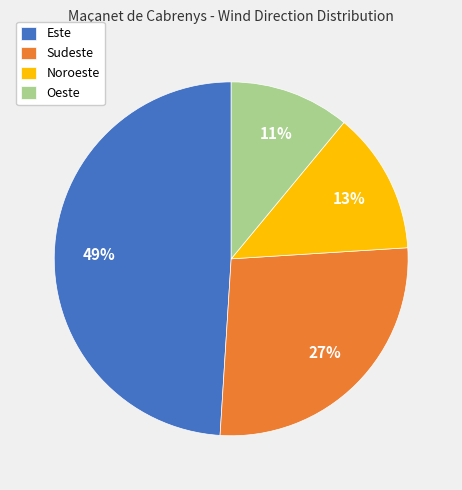

To the nearest percent, what is the average slice percentage?

25%